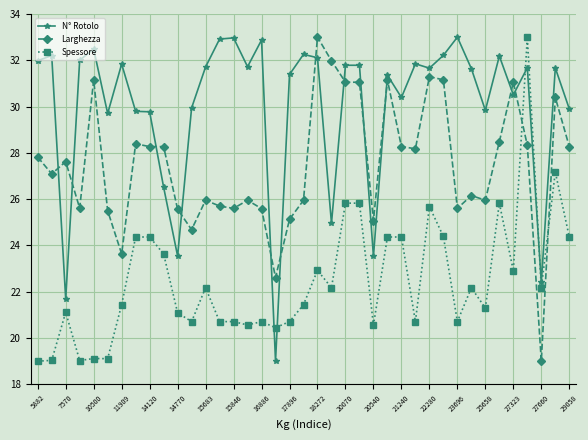

True or false: N° Rotolo has more than 1 points higher than both neighbors.

True